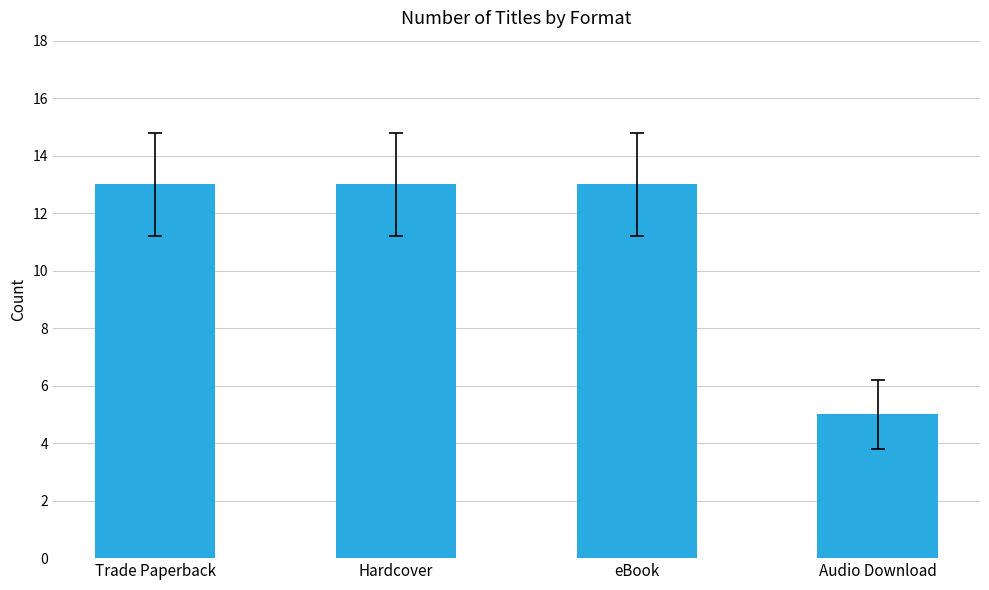

The chart shows a value of 13 at Trade Paperback. True or false?

True